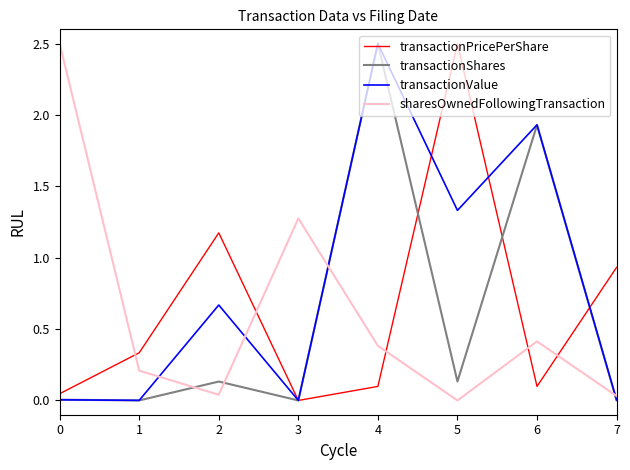

At which label does transactionPricePerShare reach its peak?

5